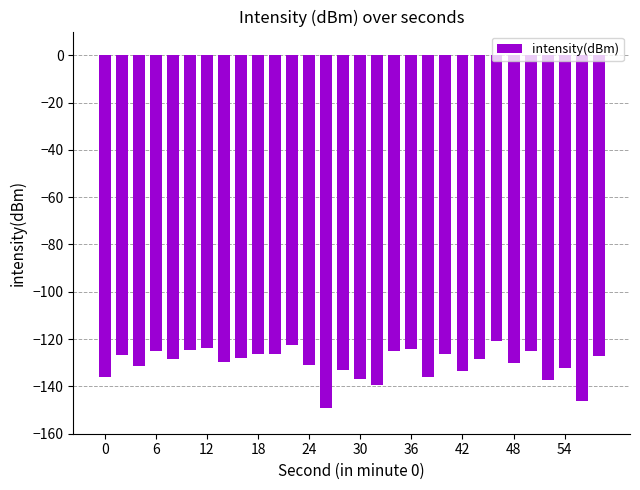

What is the difference between the second highest and second lowest values?

23.6